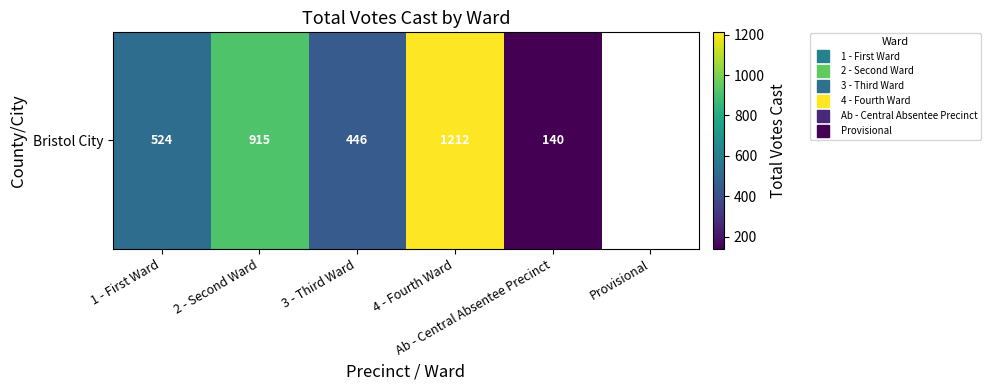

What is the greatest value displayed?

1212.0